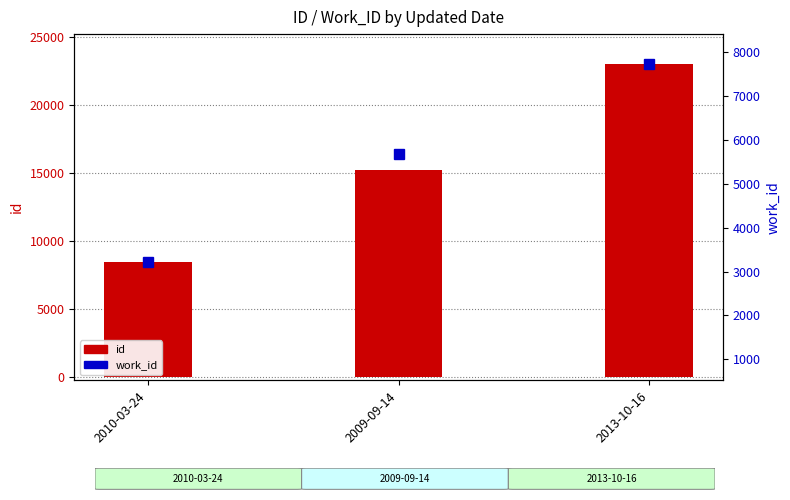

Rank the series by their maximum value, from lowest to highest.

work_id, id